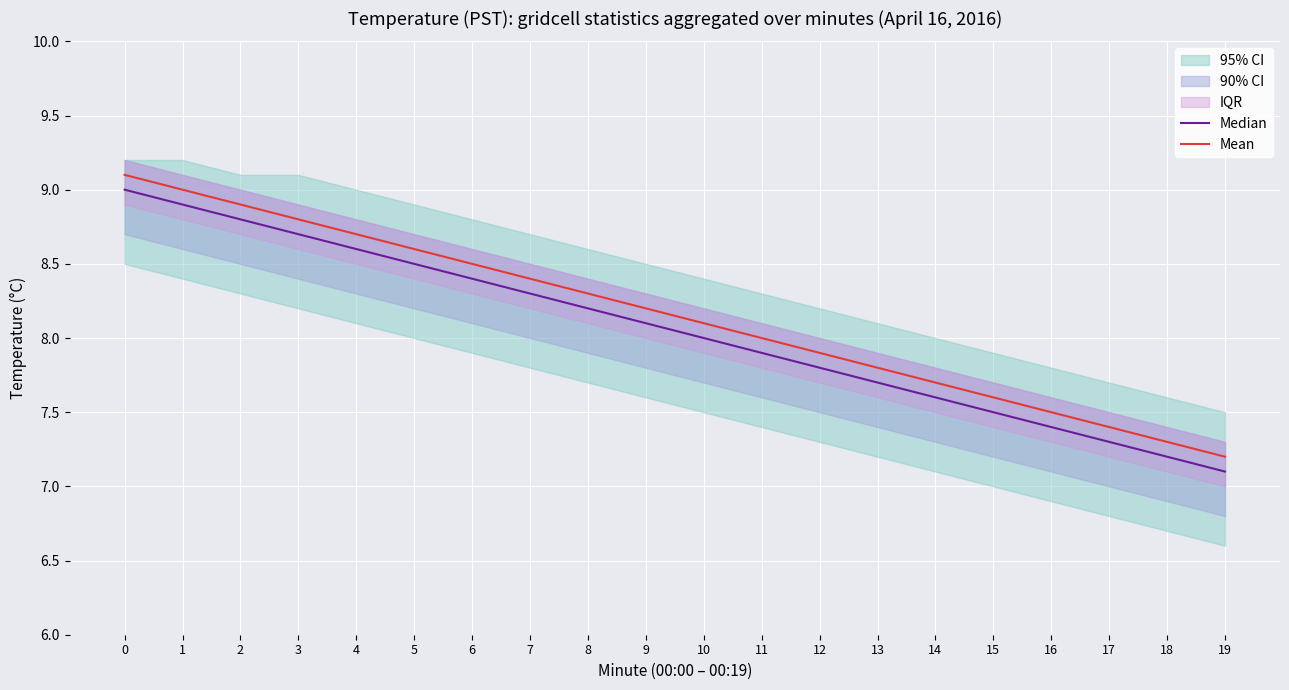

True or false: Mean and Median cross at least once.

False